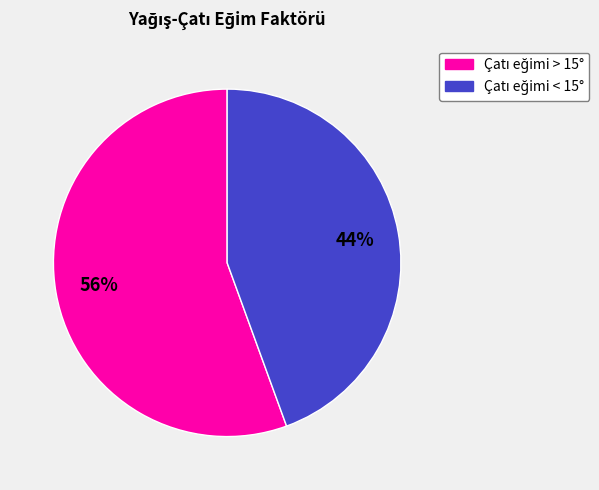

To the nearest percent, what is the average slice percentage?

50%